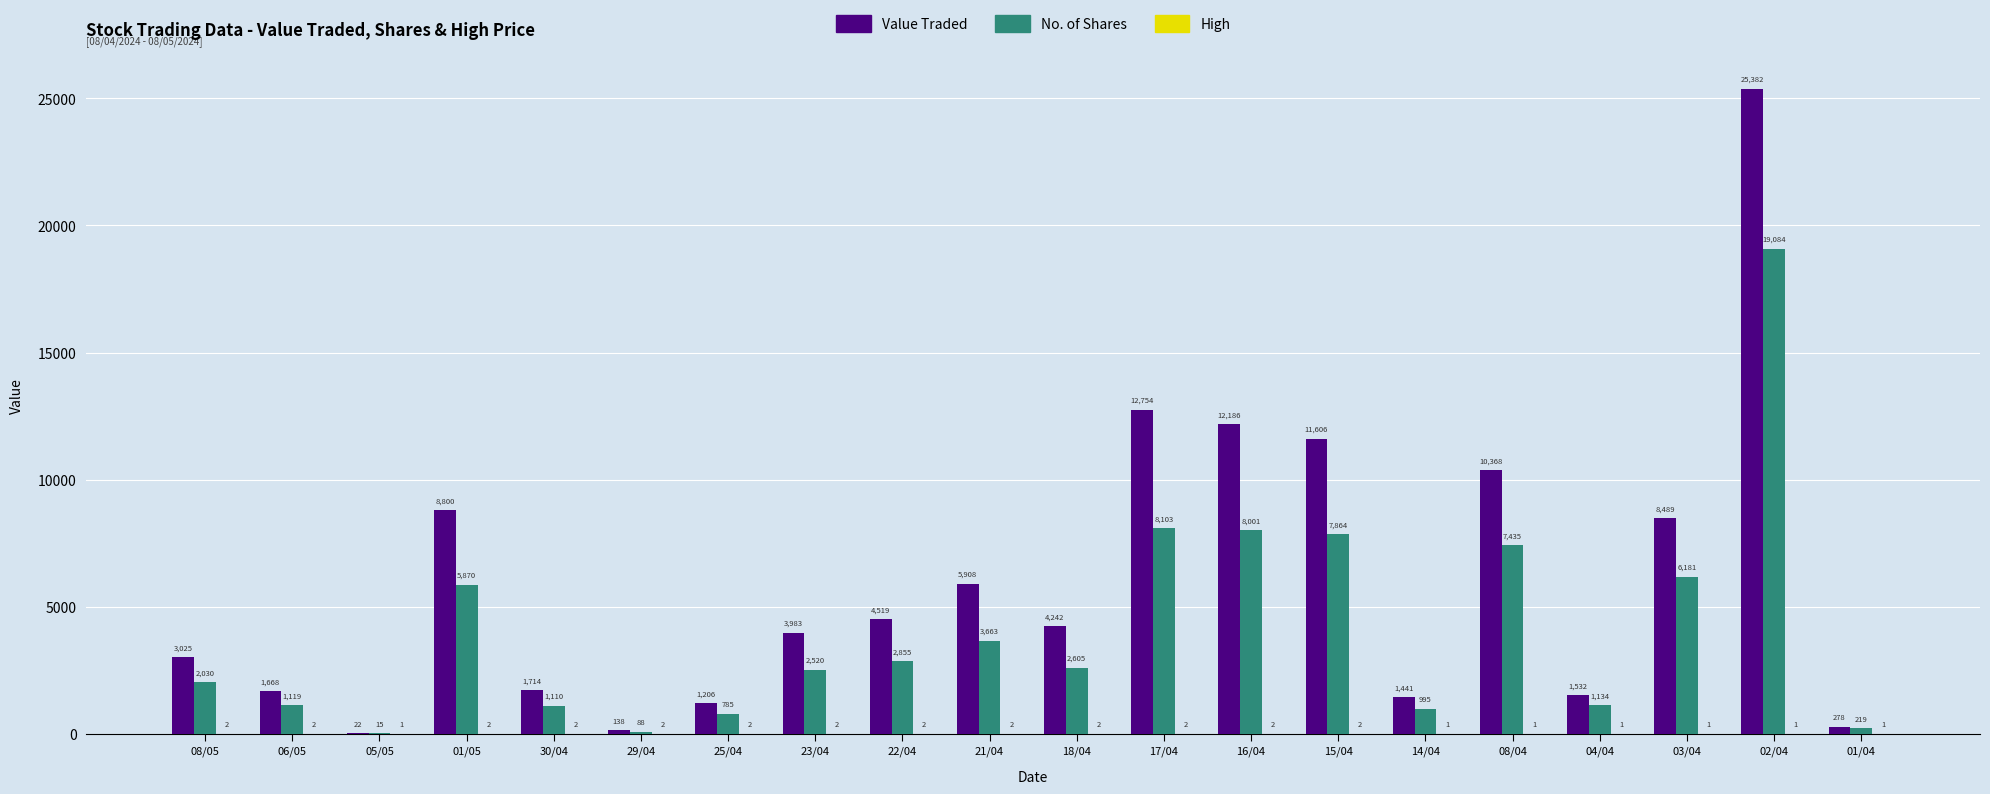

What is the sum of all No. of Shares values?

81676.0